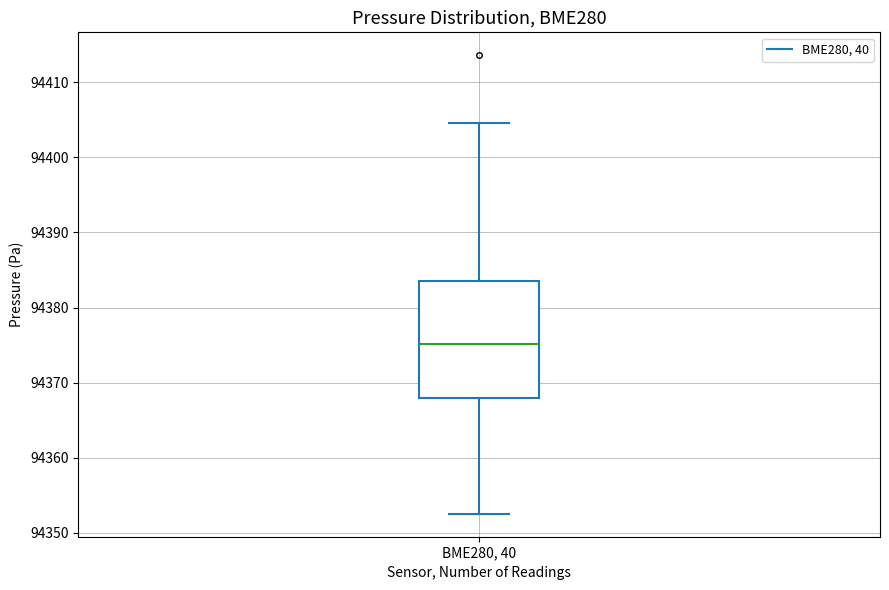

Transcribe this box plot: give where the median line is, the range the box spans, and where the two whiskers end, as read against the y-axis. The values are not printed on the chart, so give them approximately, as read against the axis.

median 94375, box 94368 to 94384, whiskers 94353 to 94405